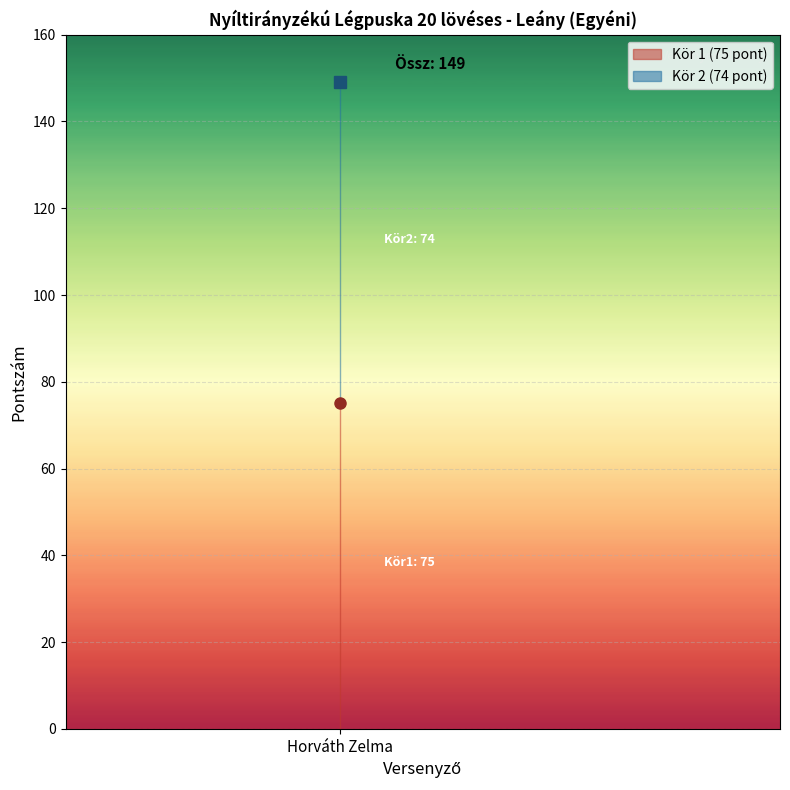

Is this an area chart (filled region under the line)?

No